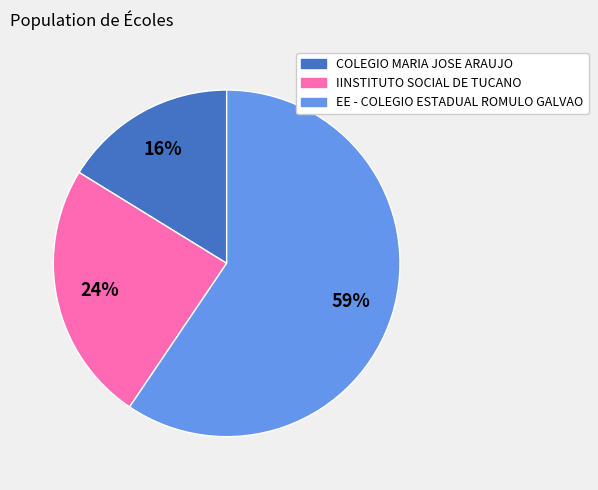

Is it true that COLEGIO MARIA JOSE ARAUJO is 16% of the pie?

True